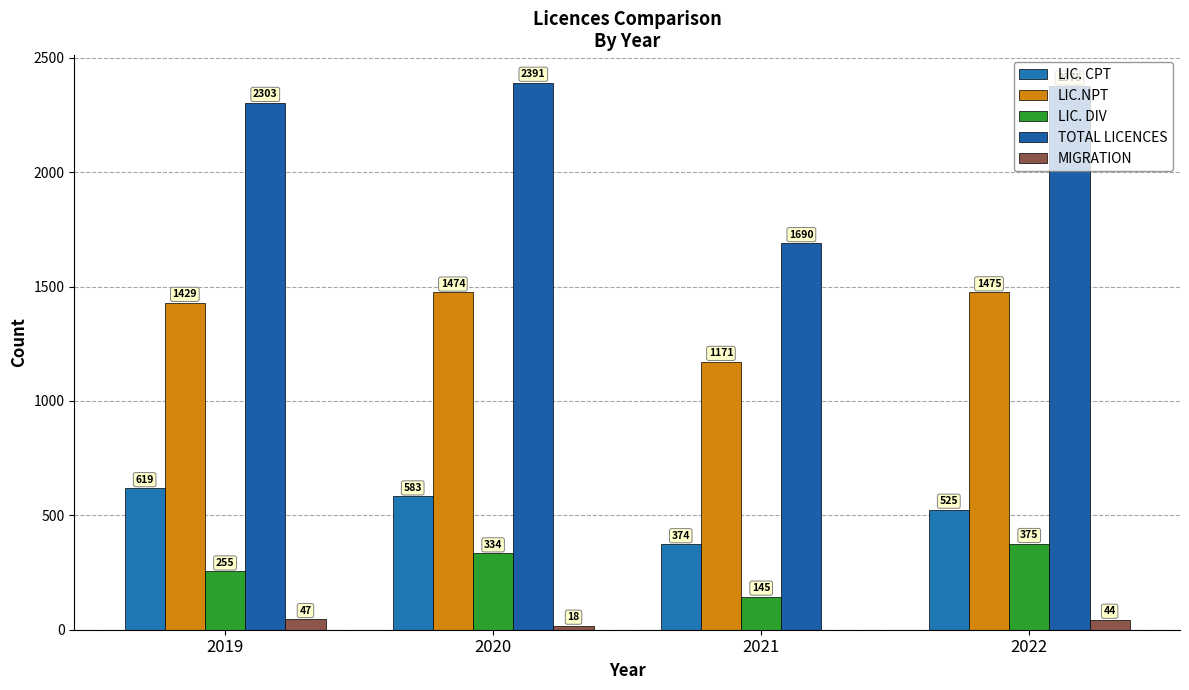

Does the chart contain stacked bars?

No